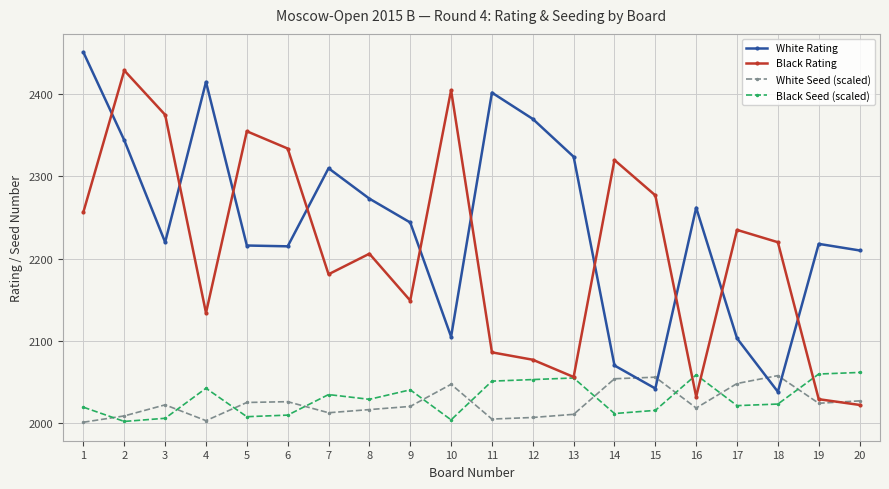

How many interior local peaks does the Black Rating series have?

6